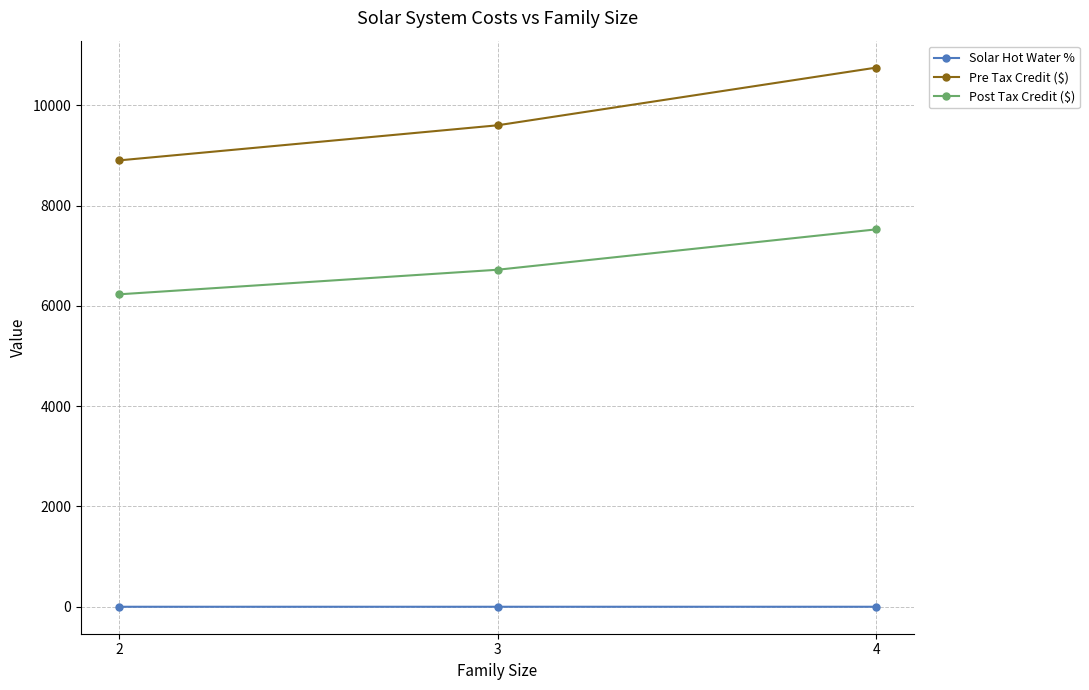

True or false: Pre Tax Credit ($) has a value of 9600.0 at 3.

True